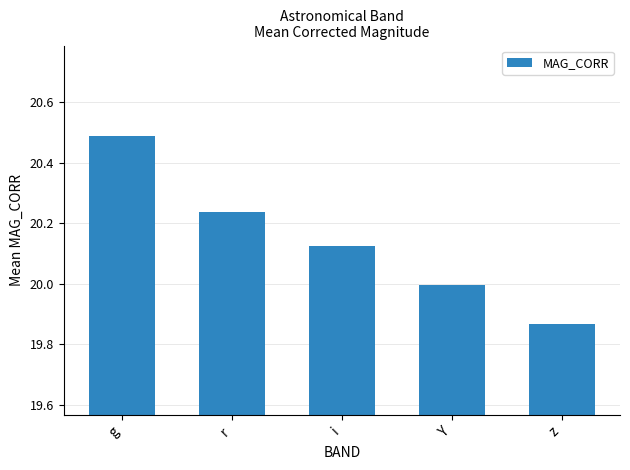

Rank the categories by value from highest to lowest.

g, r, i, Y, z